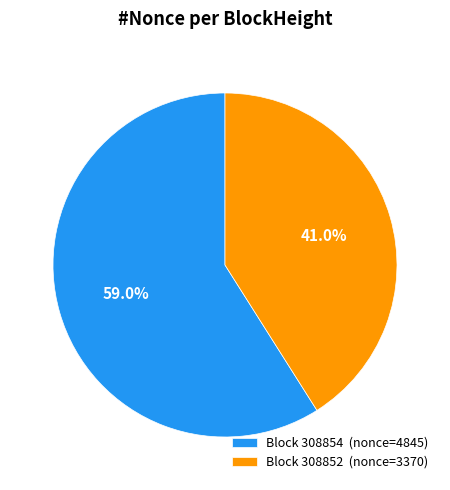

Rank the categories by value from highest to lowest.

Block 308854 (nonce=4845), Block 308852 (nonce=3370)